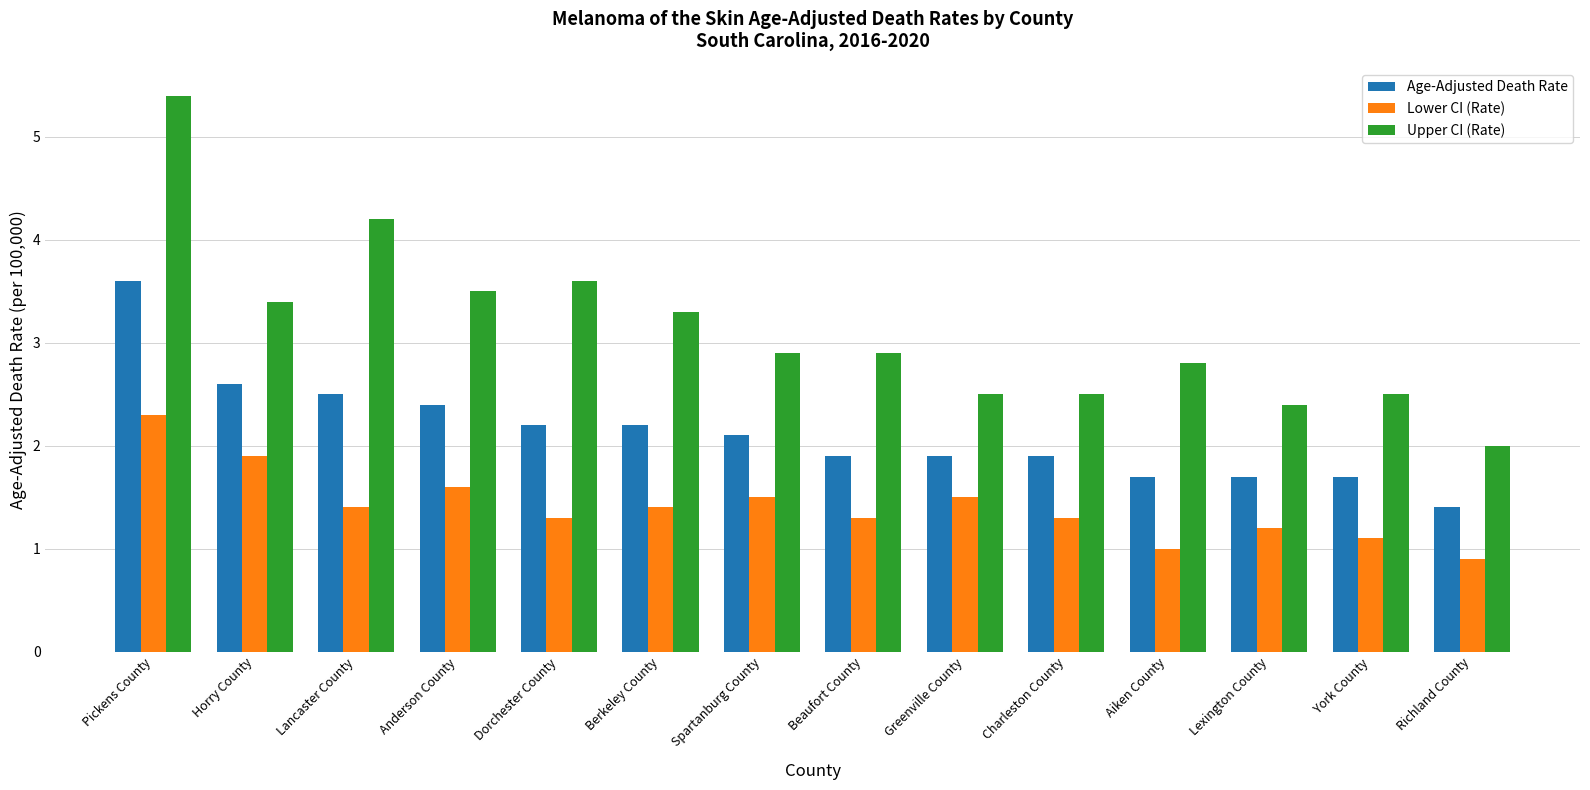

At which label does Age-Adjusted Death Rate reach its minimum?

Richland County